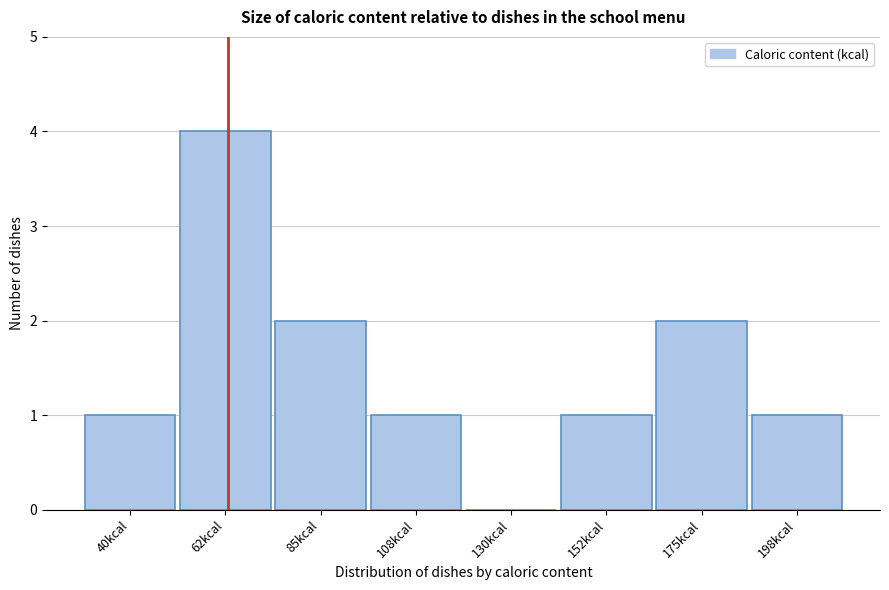

Reading right to left, extract all data points from this chart.

198kcal=1	175kcal=2	152kcal=1	130kcal=0	108kcal=1	85kcal=2	62kcal=4	40kcal=1